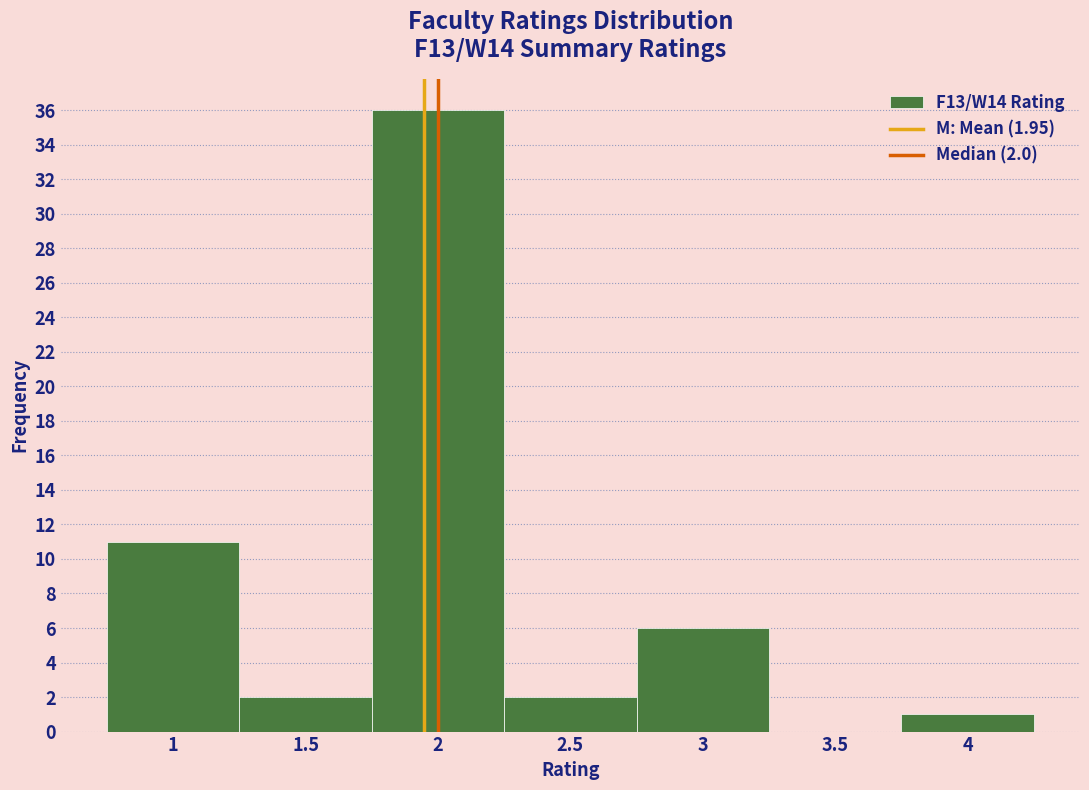

Over which range of the x-axis is the bar tallest?

1.75 to 2.25